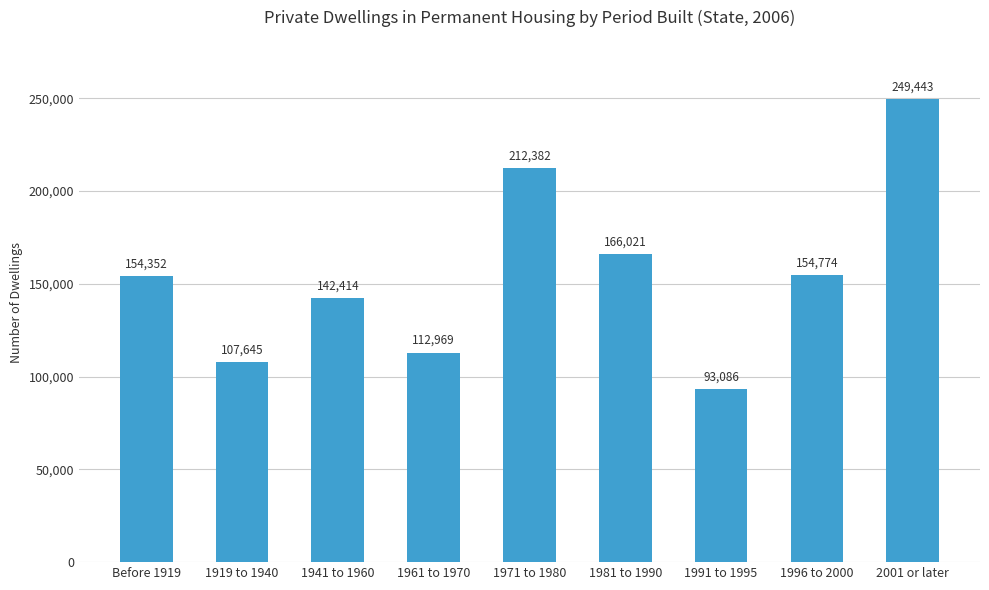

Reading left to right, extract all data points from this chart.

154352	107645	142414	112969	212382	166021	93086	154774	249443